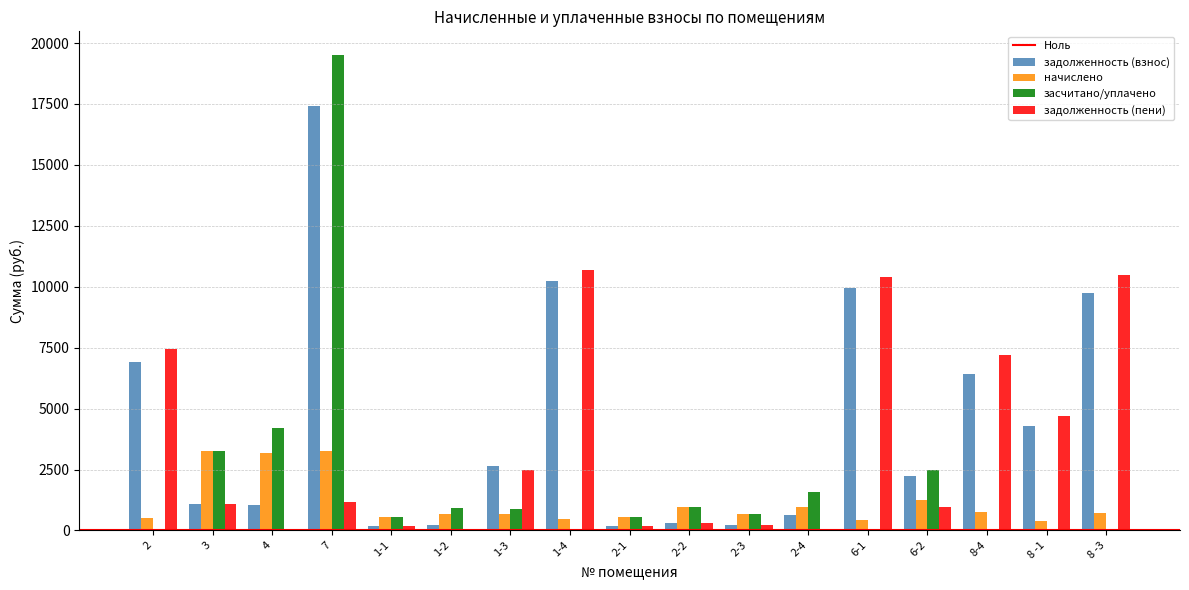

Which series has the largest range (max minus min)?

засчитано/уплачено